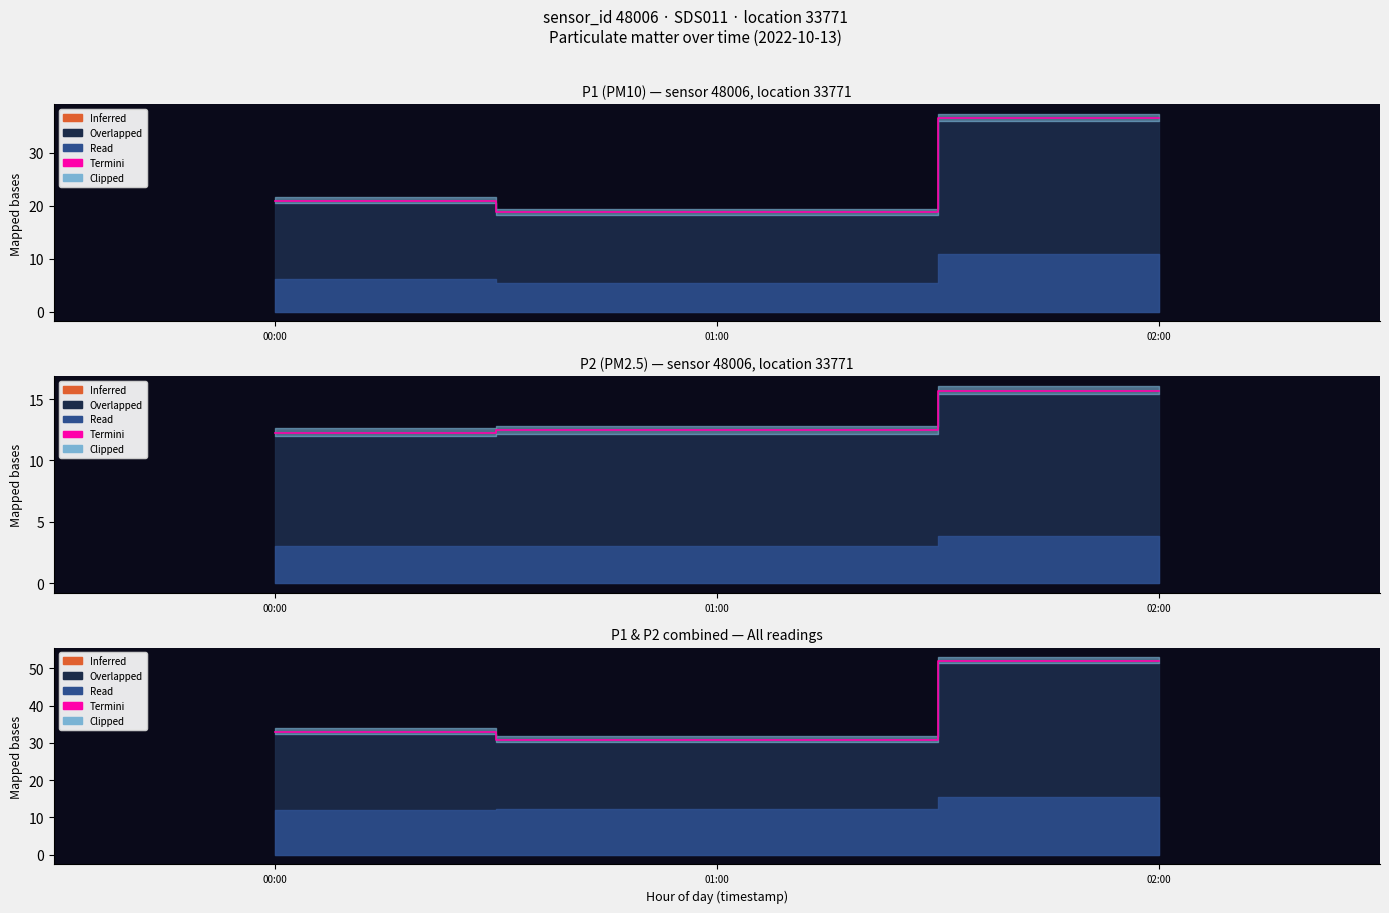

What is the label of the 1st point from the right?

02:00